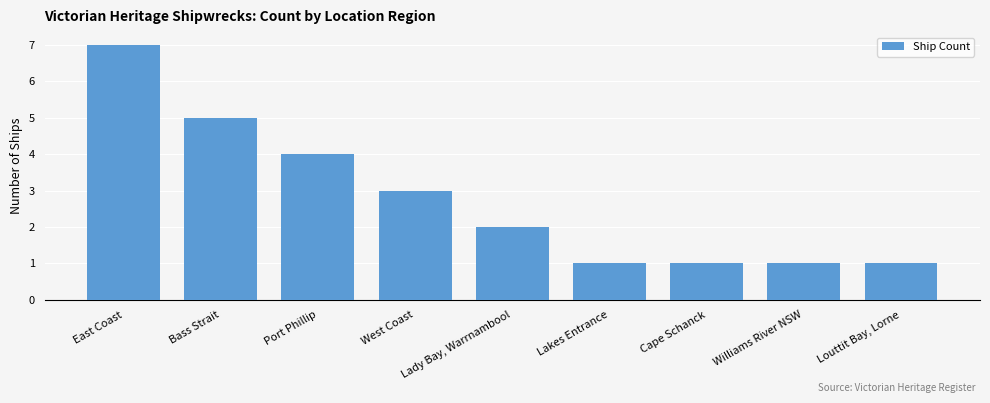

Which label corresponds to the largest value in the chart?

East Coast